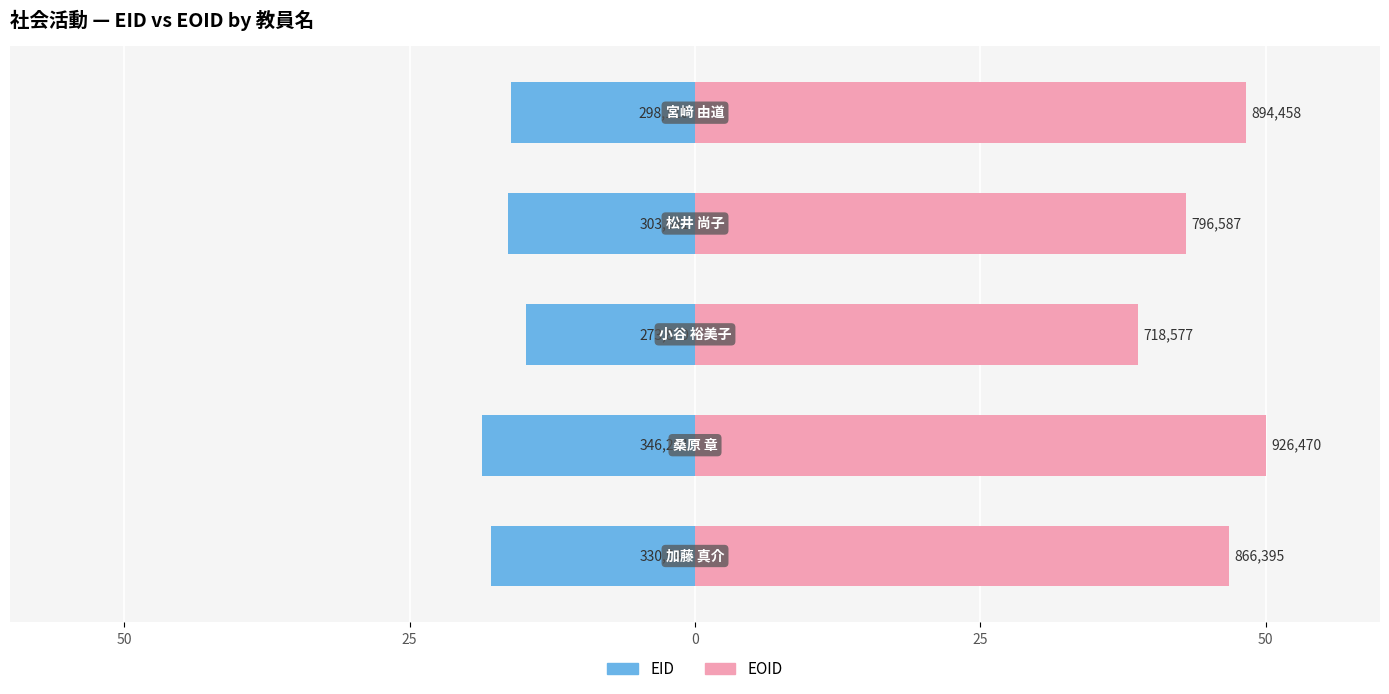

What are all the series names shown in the legend?

EID, EOID